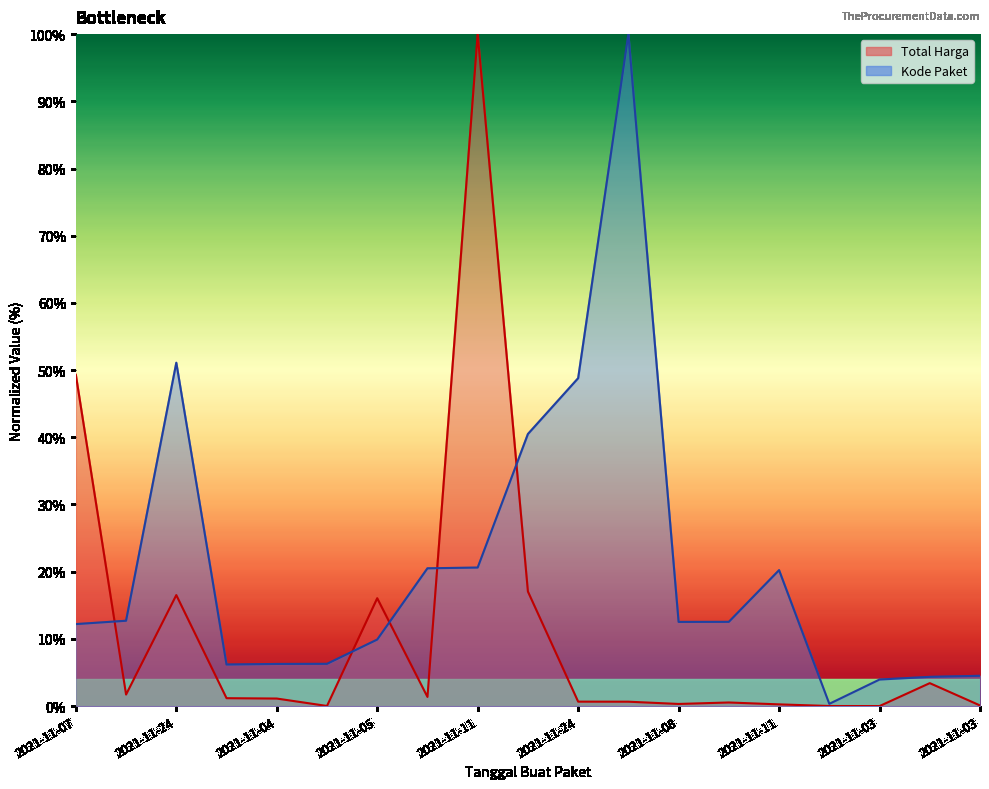

What is the label of the 7th point from the left?

2021-11-05